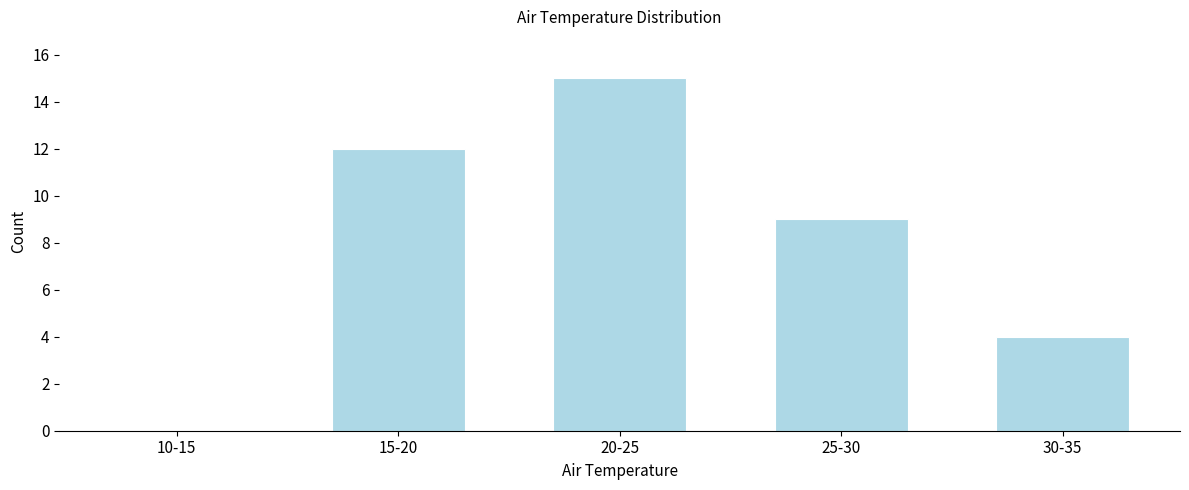

Reading left to right, what are all the values shown in this chart?

10-15=0	15-20=12	20-25=15	25-30=9	30-35=4